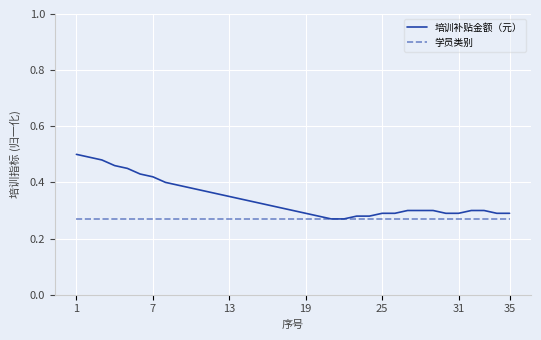

At how many categories does at least one series exceed 0?

35